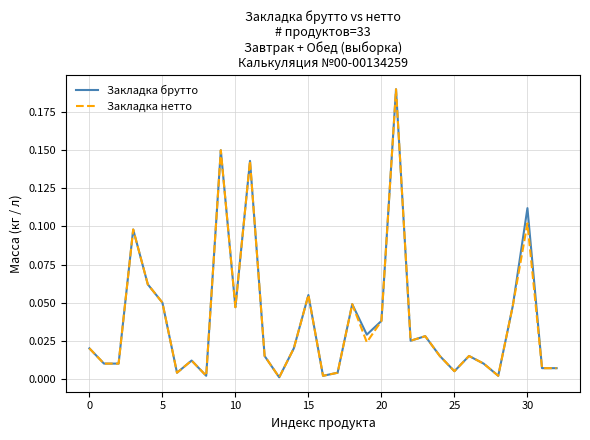

Does the chart have visible grid lines?

Yes